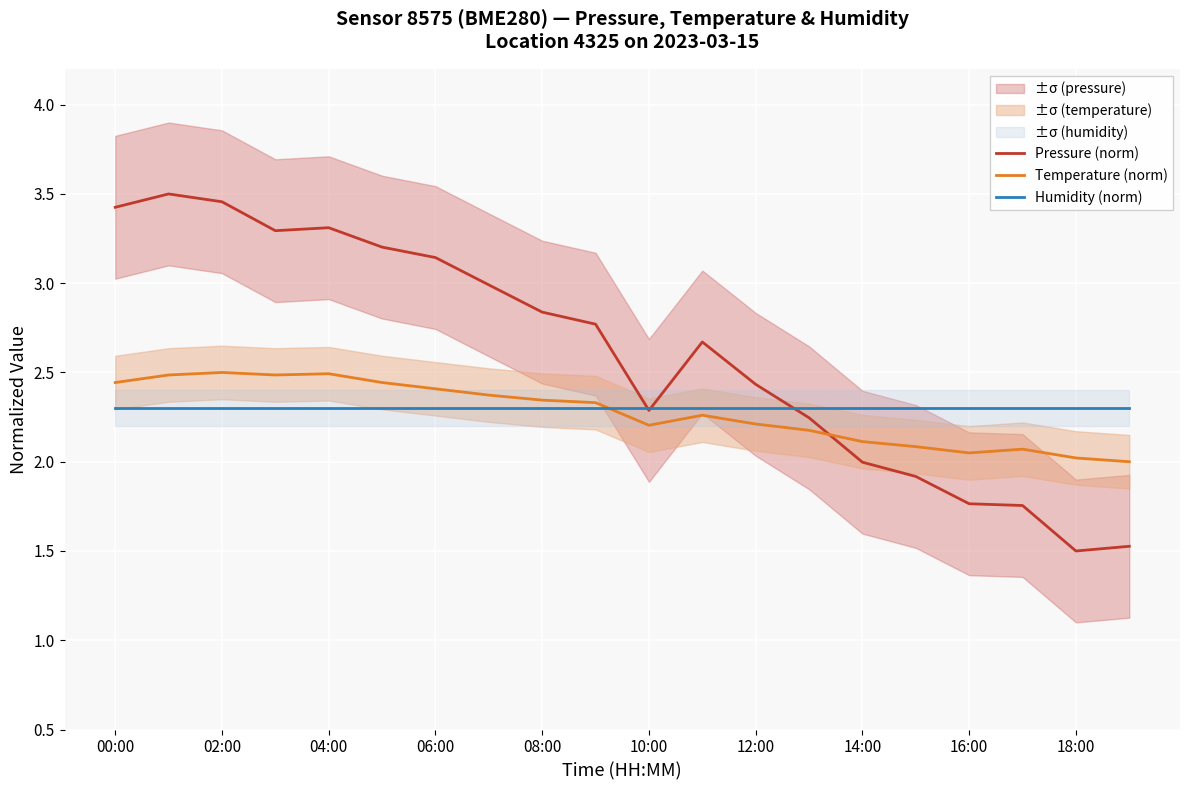

What is the maximum value for Humidity (norm)?

2.3